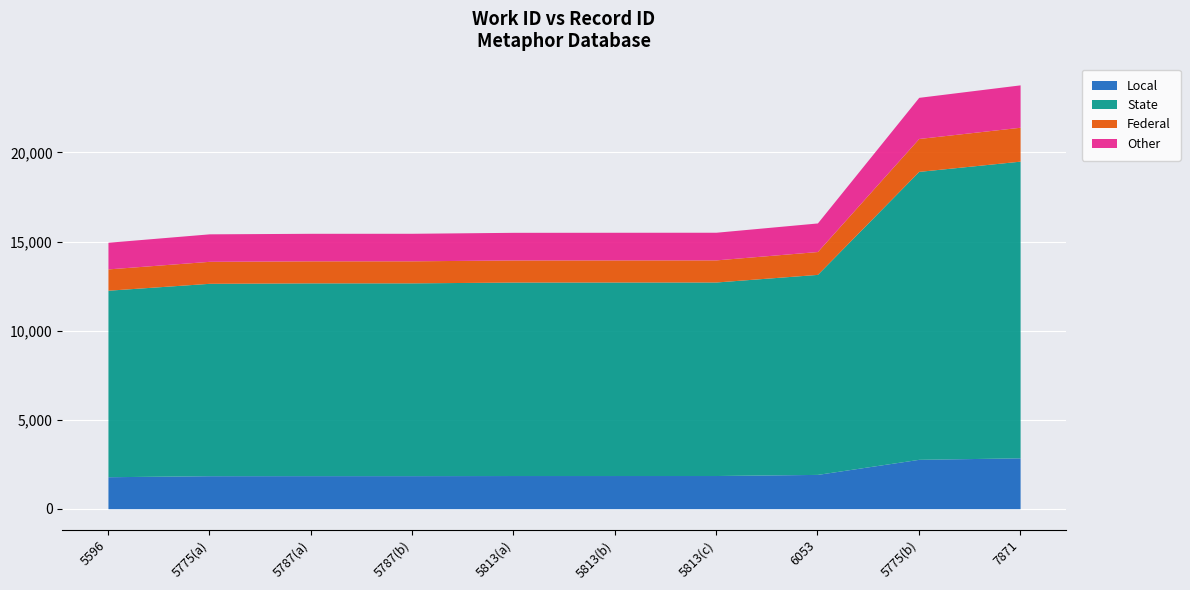

At which category does the chart reach its peak across all series?

7871